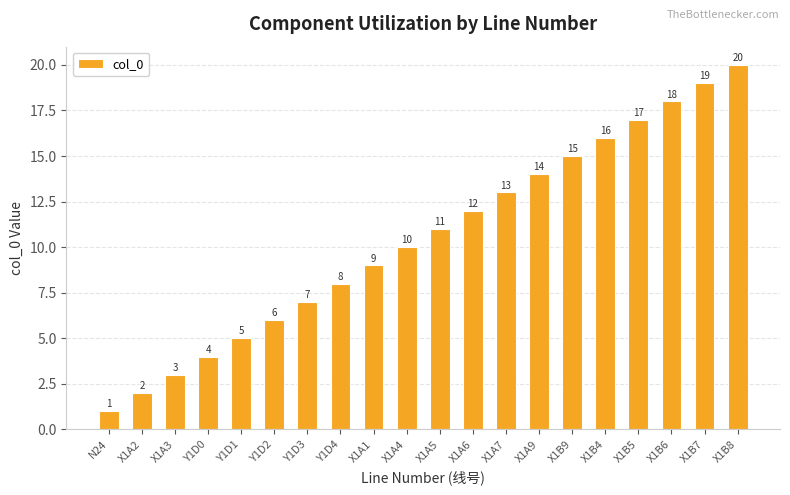

Does the chart contain any negative values?

No